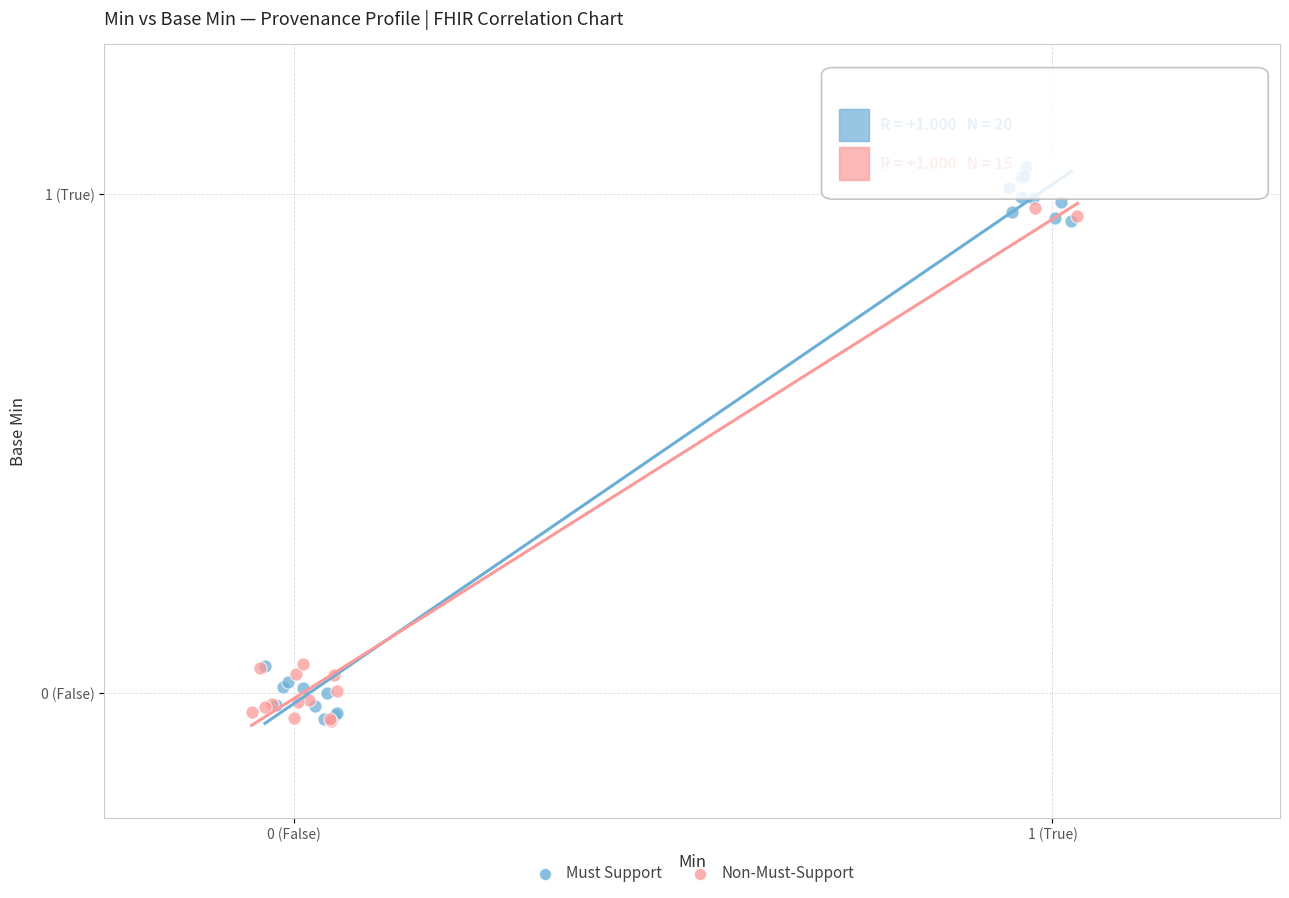

Which series contains the highest Y value?

Must Support